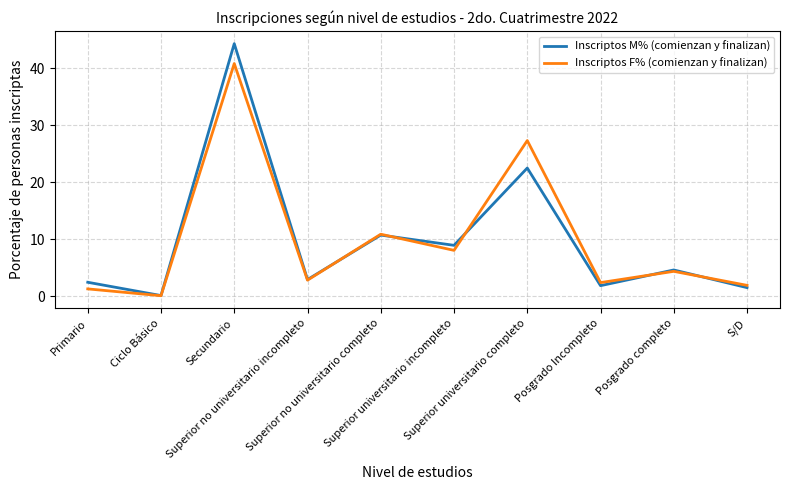

What is the approximate value of Inscriptos F% (comienzan y finalizan) at Posgrado Incompleto?

2.4